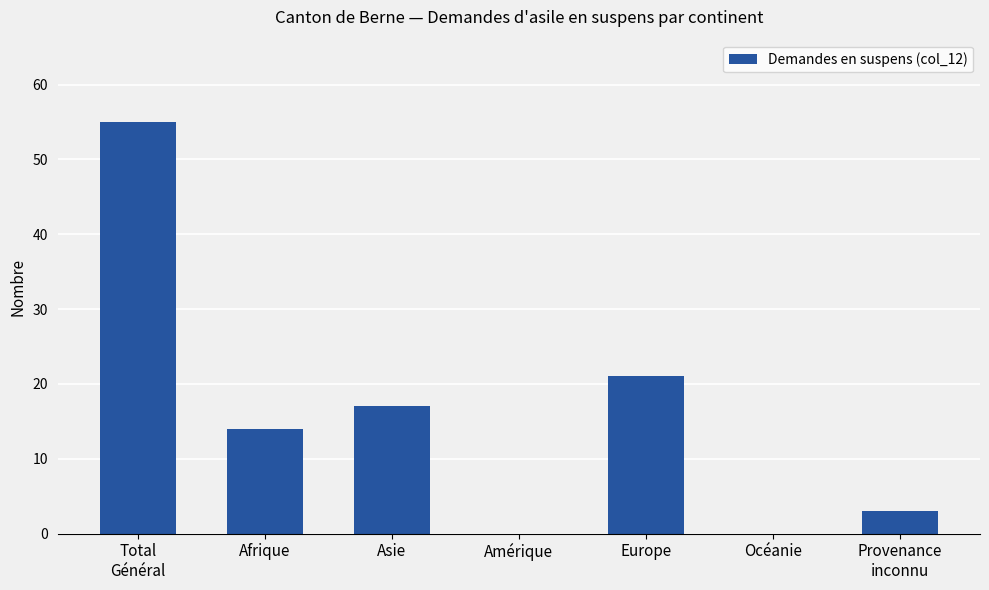

Count the number of data series in this chart.

1